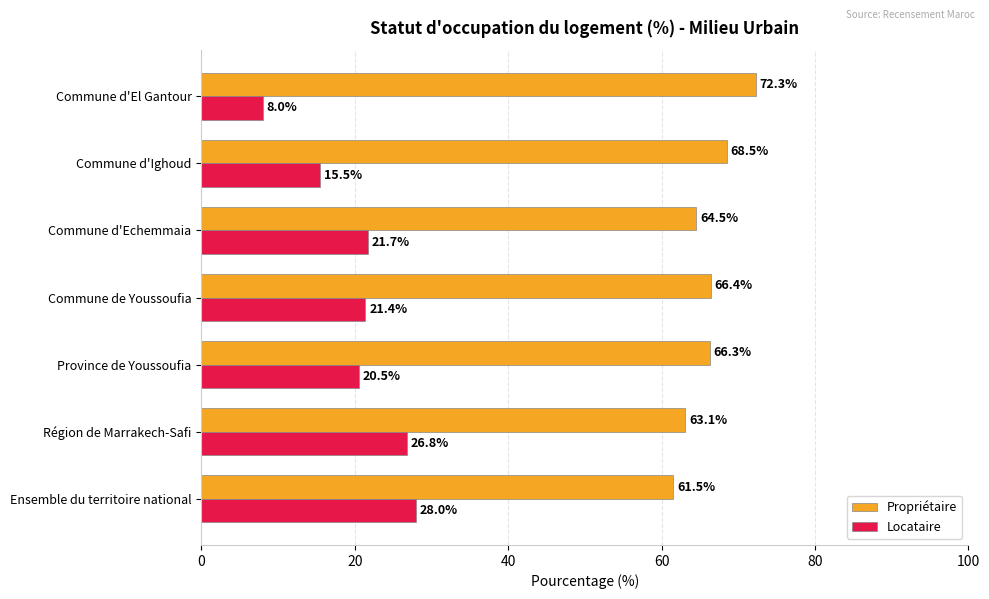

At which label is Propriétaire closest to 66?

Province de Youssoufia